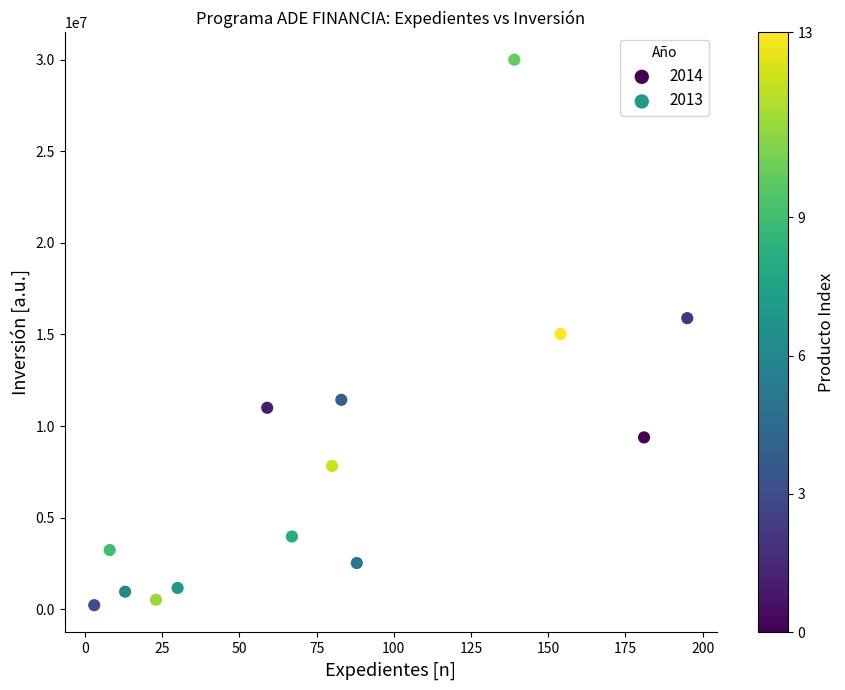

Which series contains the highest Y value?

2013